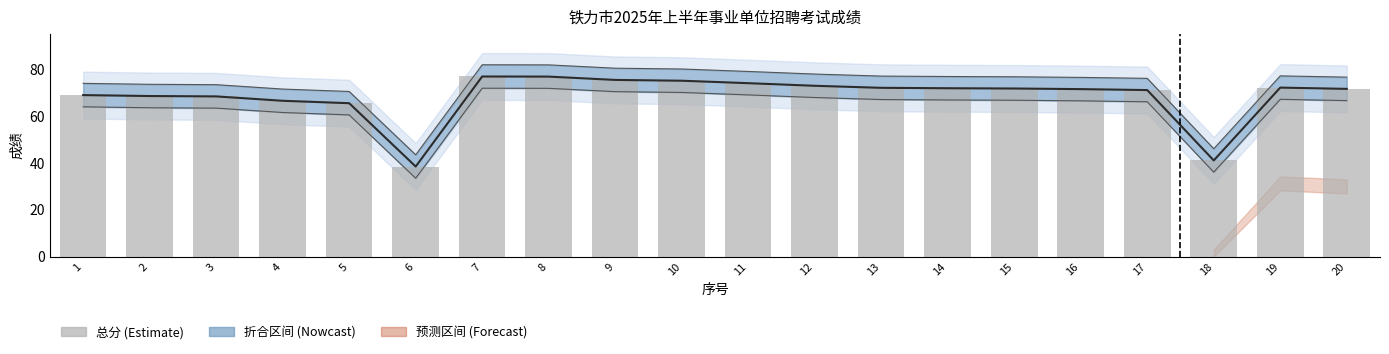

At which category is the sum across all series the highest?

7